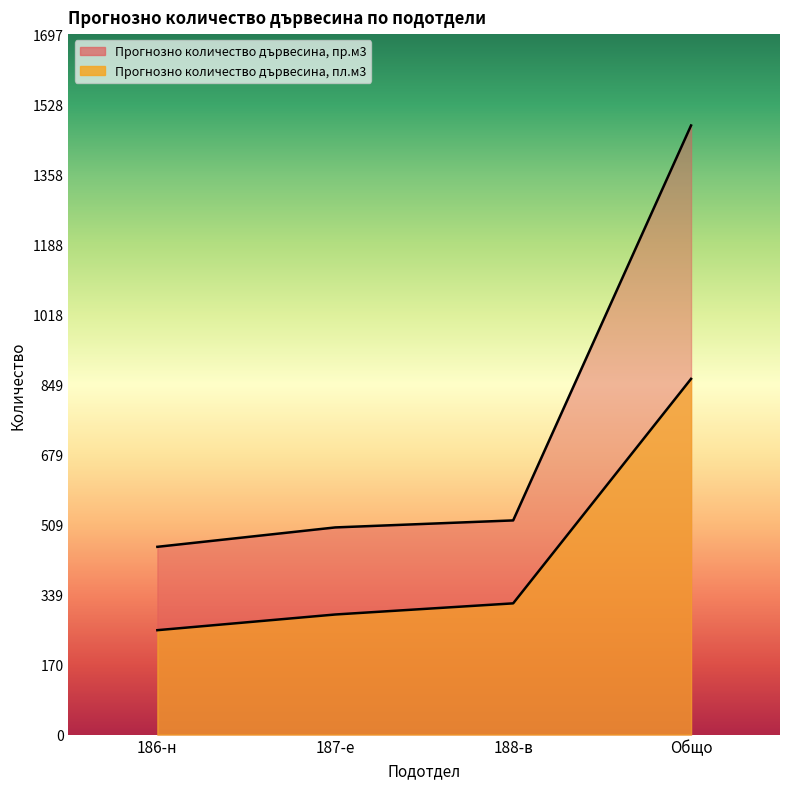

Which category has the highest value in the Прогнозно количество дървесина, пл.м3 series?

Общо